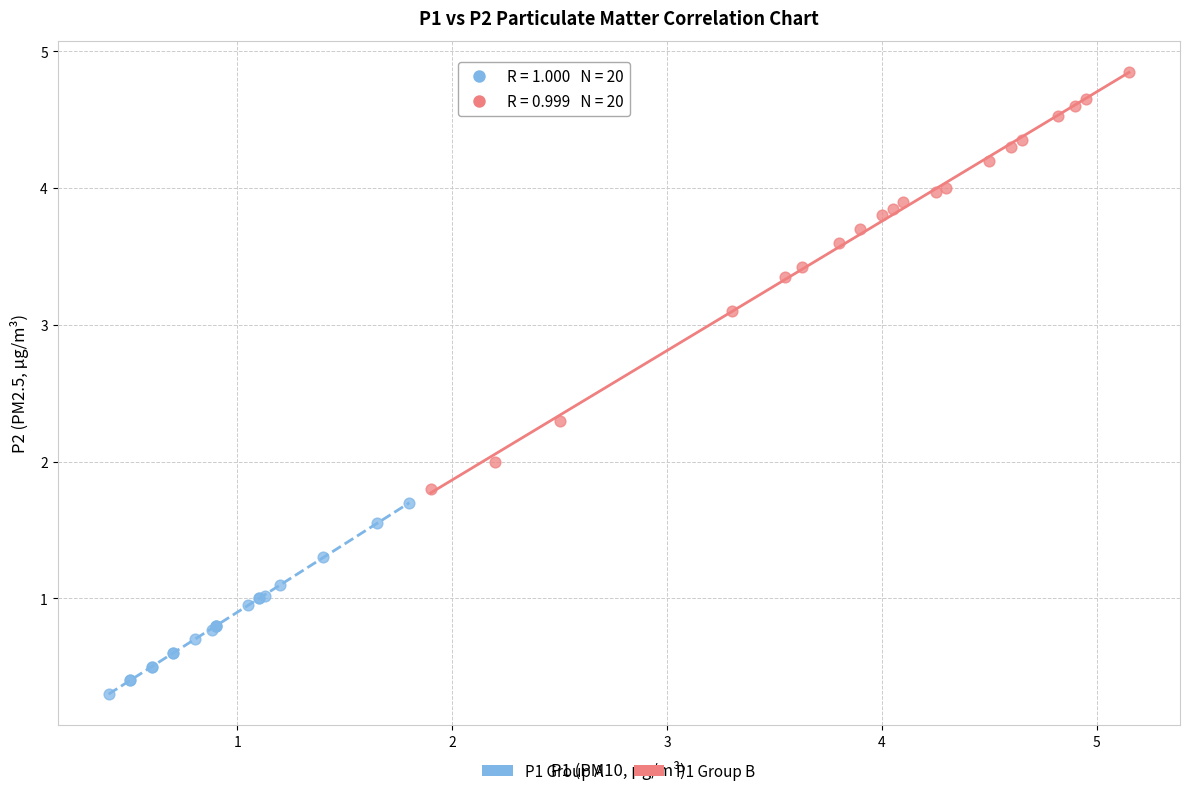

Which series has the widest spread of Y values?

P1 Group B